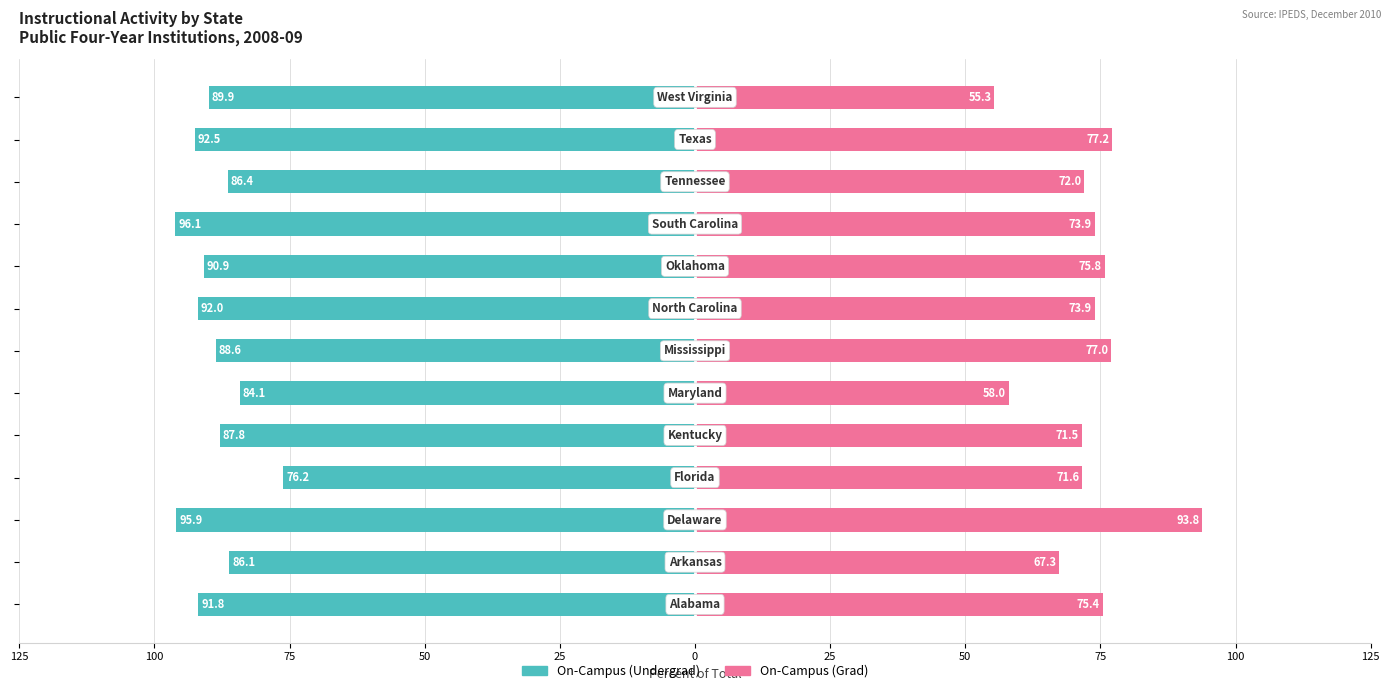

At how many categories does at least one series exceed 20?

13